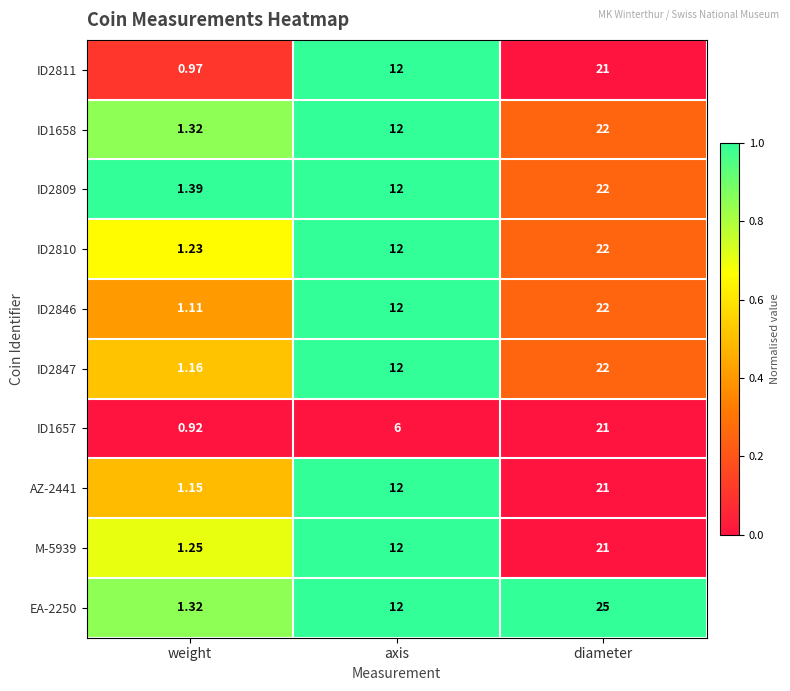

What is the maximum value shown in the chart?

25.0